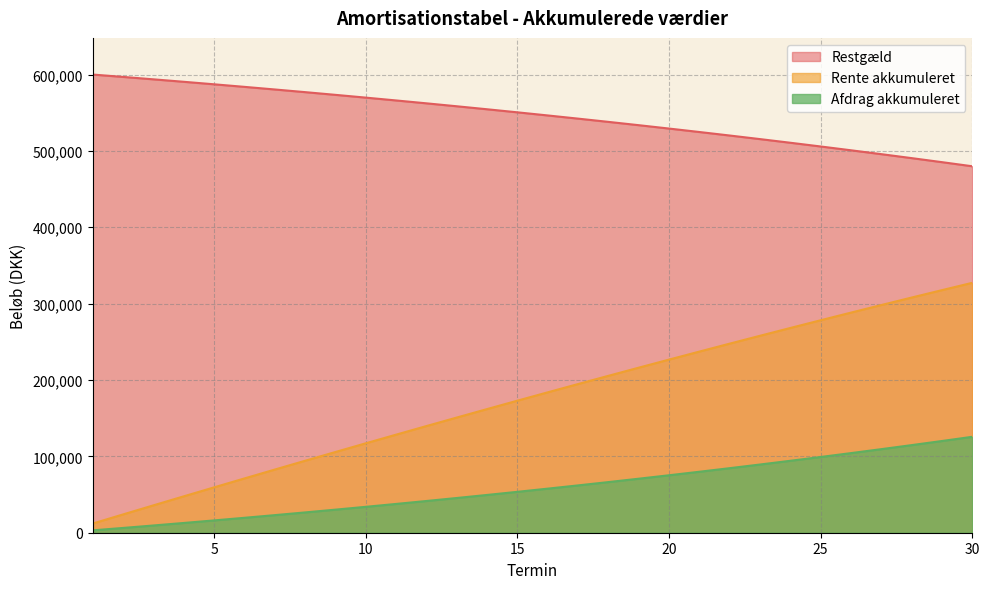

The value of Rente akkumuleret at 10 is 51441.5. True or false?

False